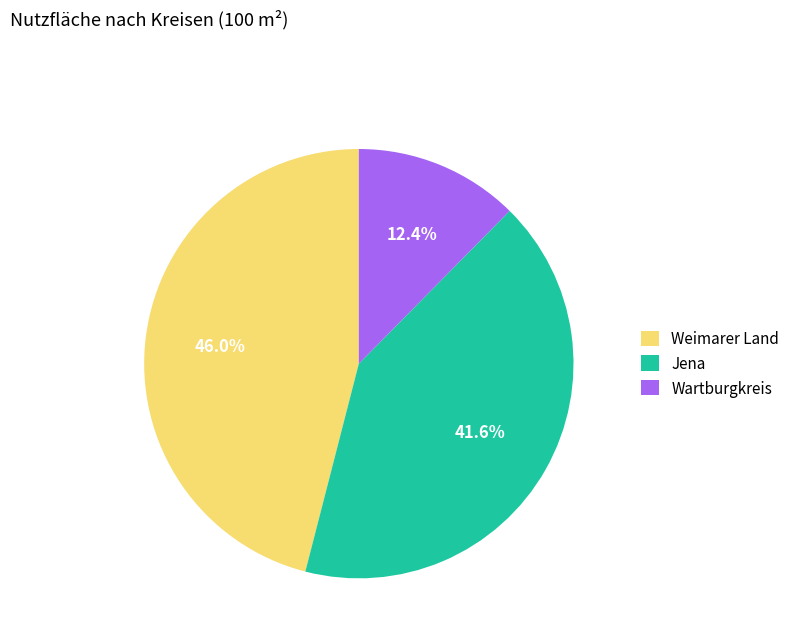

To the nearest percent, what is the average slice percentage?

33%